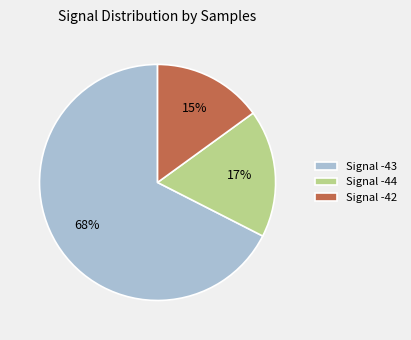

Rank the categories by value from lowest to highest.

Signal -42, Signal -44, Signal -43